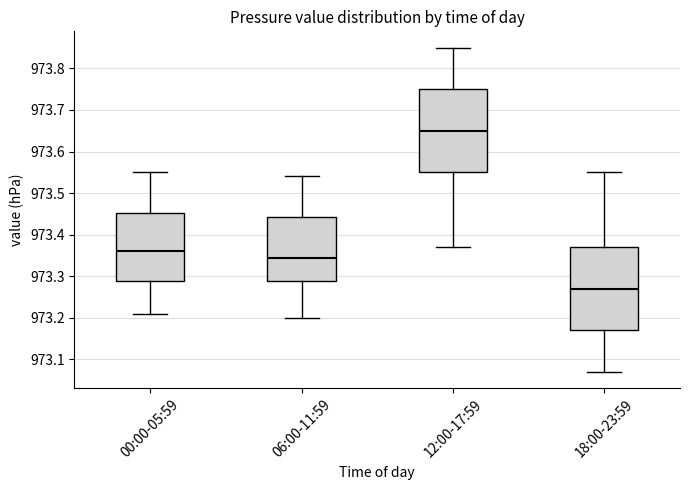

Reading left to right, read every box against the y-axis: the position of its median line, the range the box covers, and the ends of its whiskers. The values are not printed on the chart, so give them approximately, as read against the axis.

00:00-05:59: median 973.36, box 973.29 to 973.45, whiskers 973.21 to 973.55
06:00-11:59: median 973.35, box 973.29 to 973.44, whiskers 973.20 to 973.54
12:00-17:59: median 973.65, box 973.55 to 973.75, whiskers 973.37 to 973.85
18:00-23:59: median 973.27, box 973.17 to 973.37, whiskers 973.07 to 973.55